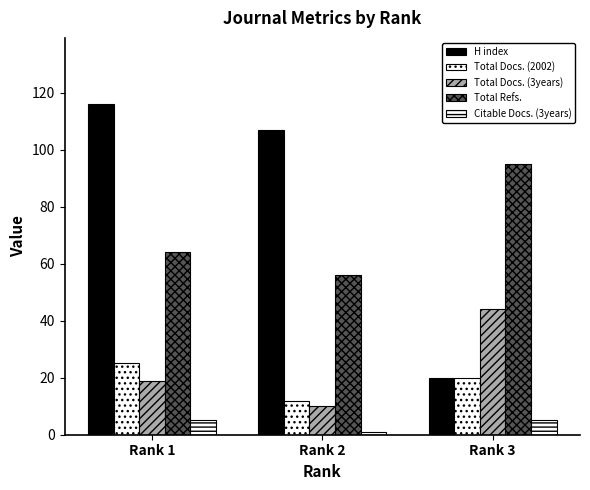

Are the bars horizontal?

No